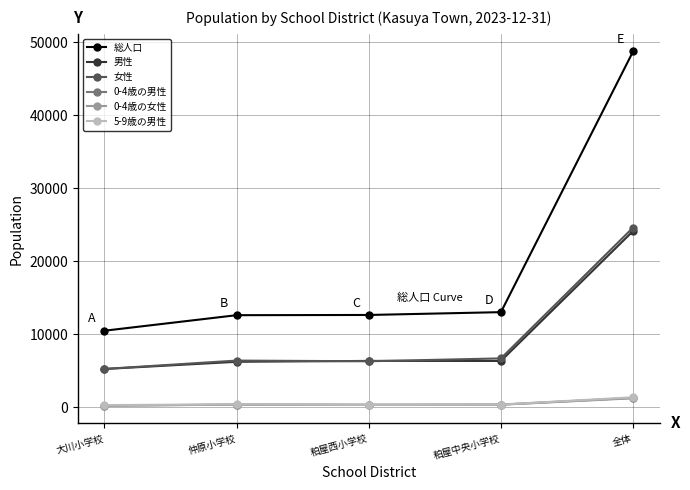

The 男性 series shows 3346 at 大川小学校. True or false?

False